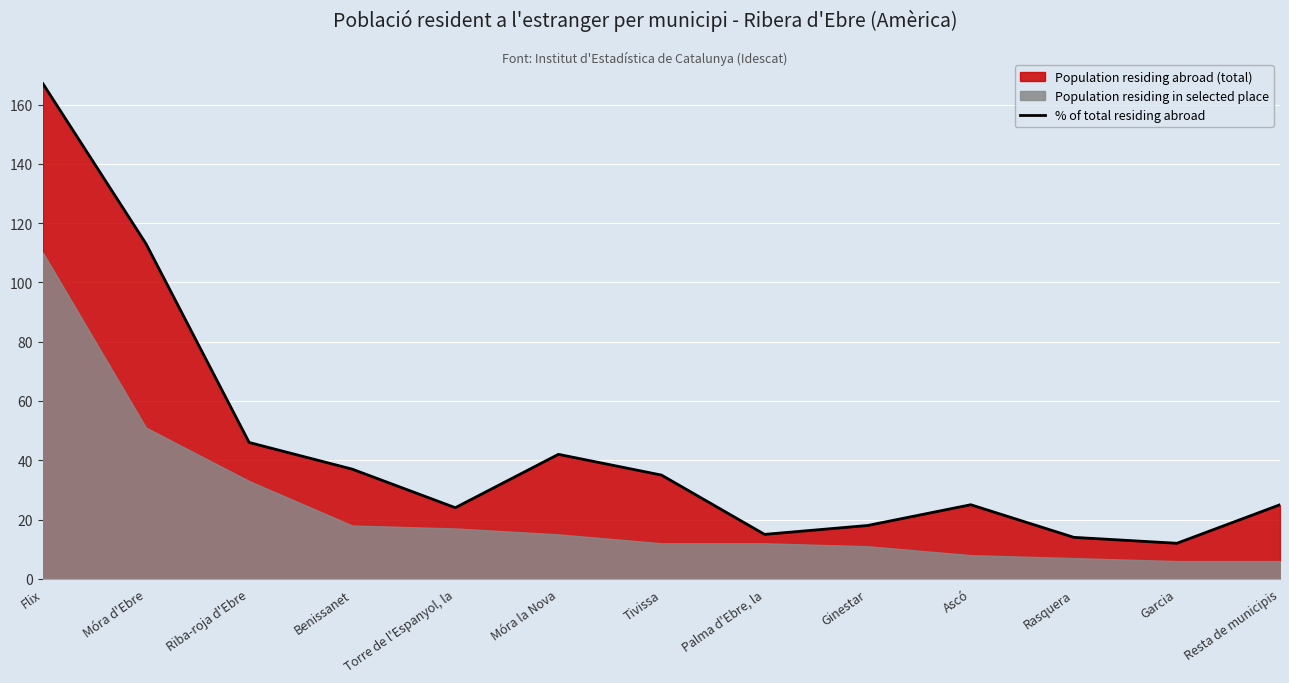

Which category has the highest value across all series?

Flix